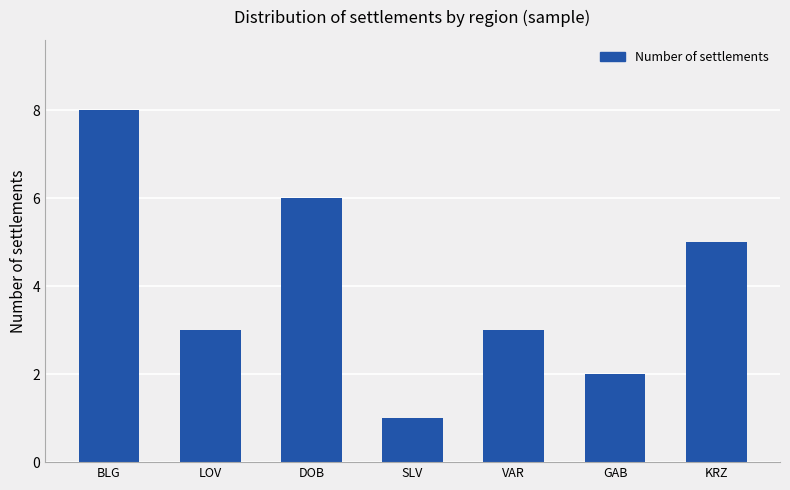

What is the label of the 3rd bar from the right?

VAR